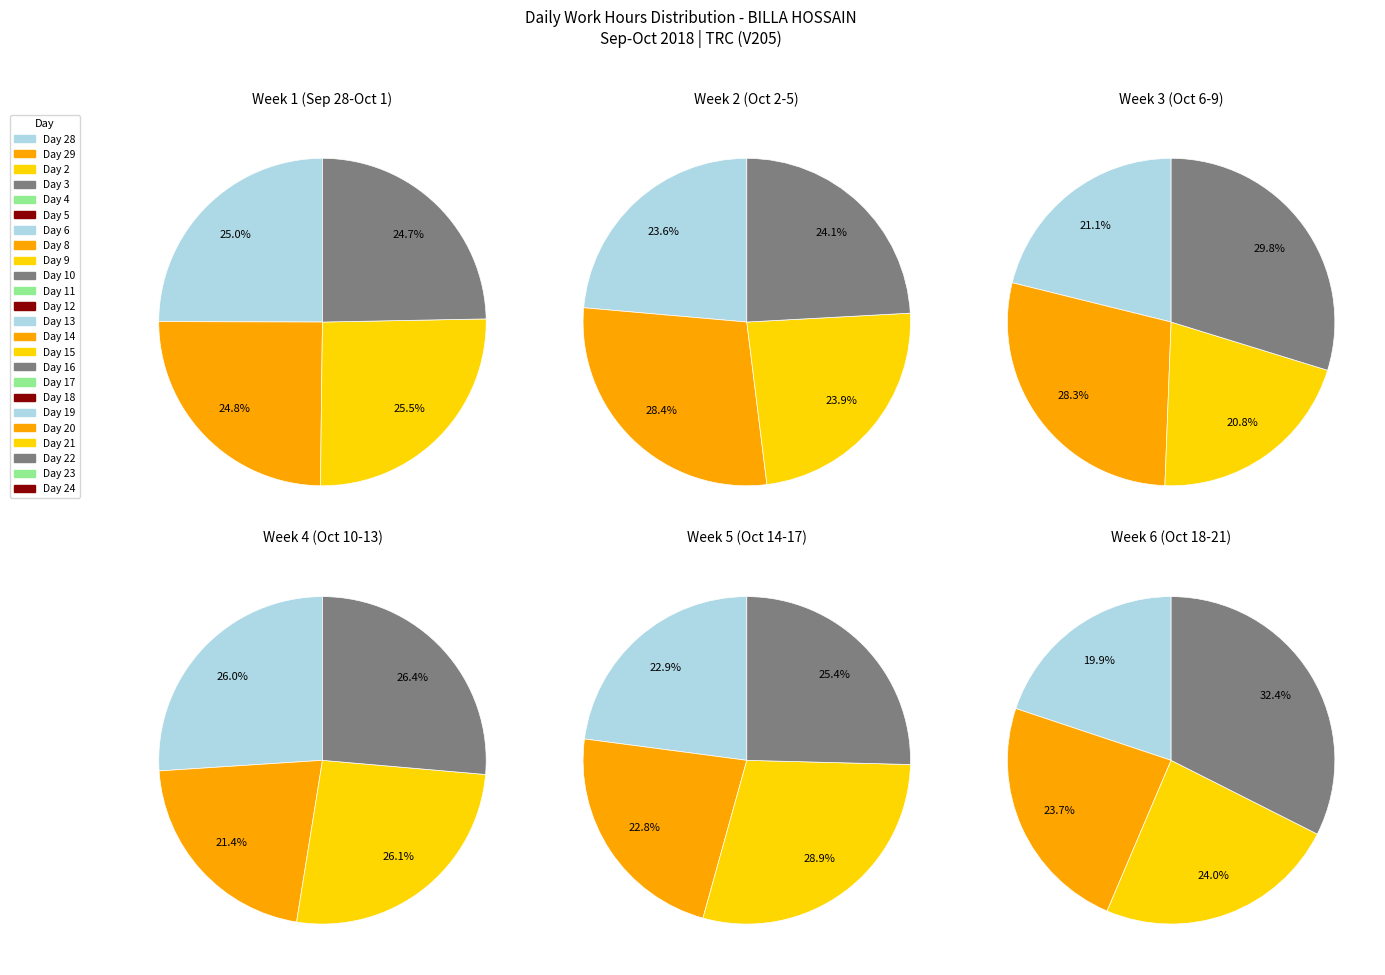

What is the change in value from 12 to 13?

-4.9